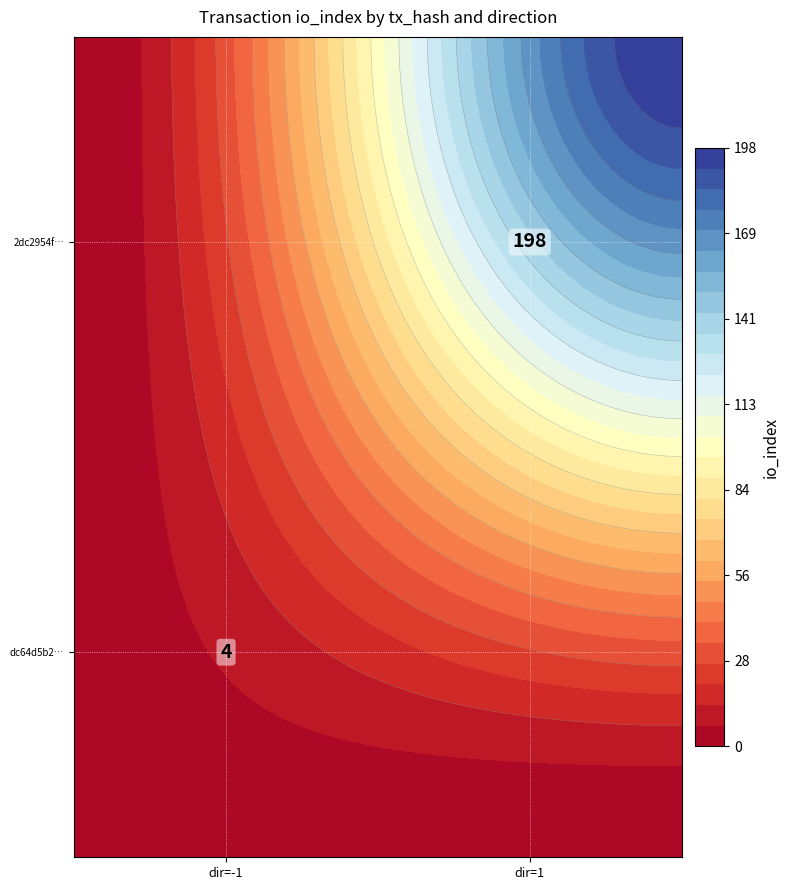

Reading right to left, extract all data points from this chart.

dc64d5b2a61846a22355a505e8bcec52c832b44: io_index=4	direction=-1
2dc2954f3d83c3a0a8749ba0901ba7d98d65b6a: io_index=198	direction=1